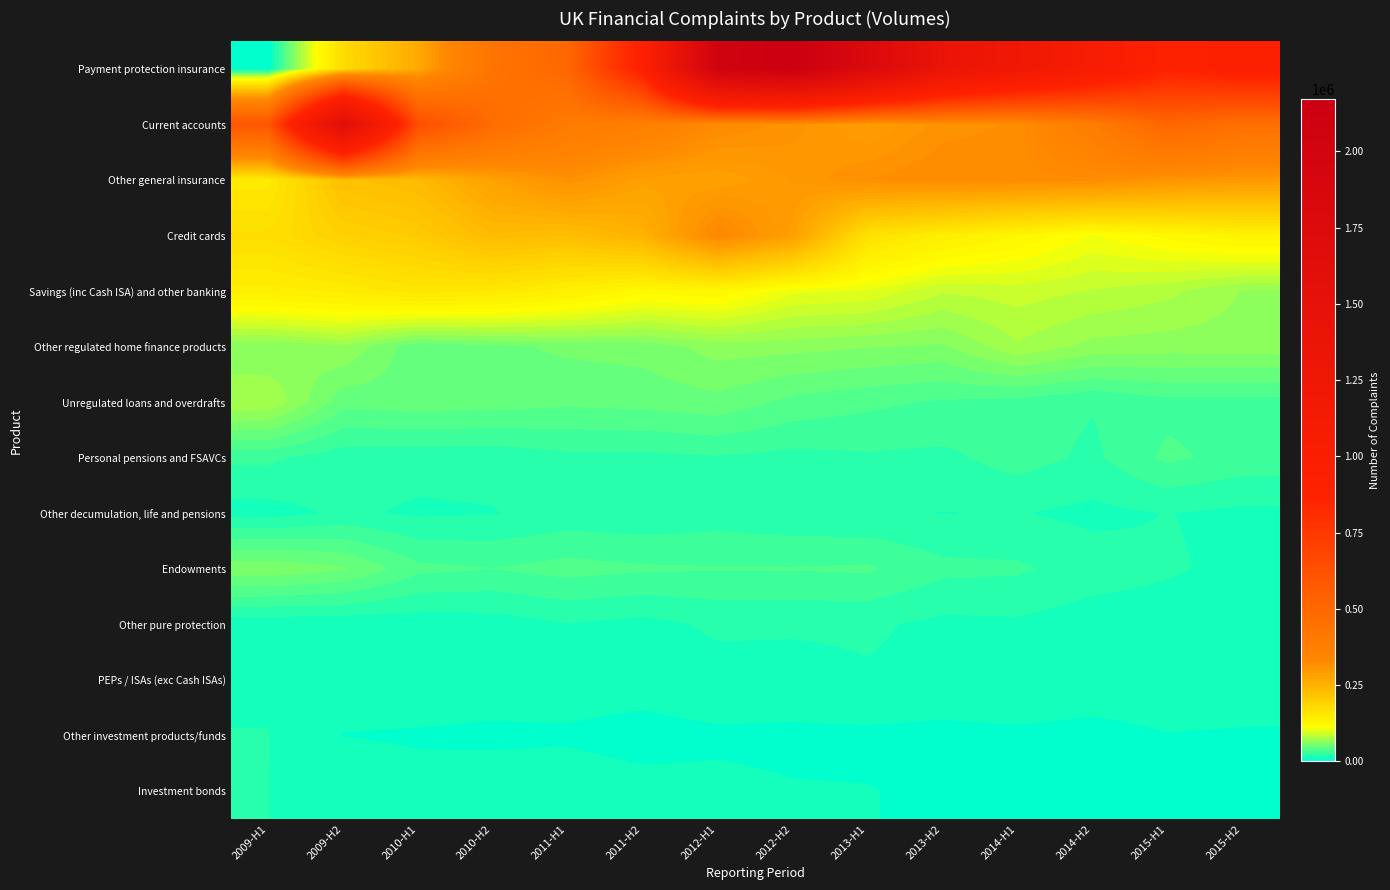

Reading right to left, transcribe all the data shown in this chart.

Payment protection insurance: 2015-H2=932298	2015-H1=879883	2014-H2=1058925	2014-H1=1236941	2013-H2=1391437	2013-H1=1791854	2012-H2=2171451	2012-H1=2060297	2011-H2=912166	2011-H1=501985	2010-H2=434335	2010-H1=266685	2009-H2=174286	2009-H1=0
Current accounts: 2015-H2=454276	2015-H1=506343	2014-H2=385876	2014-H1=314990	2013-H2=310012	2013-H1=286679	2012-H2=309536	2012-H1=323955	2011-H2=370595	2011-H1=395757	2010-H2=474429	2010-H1=634959	2009-H2=1627310	2009-H1=588876
Other general insurance: 2015-H2=296505	2015-H1=305142	2014-H2=319360	2014-H1=319720	2013-H2=321852	2013-H1=314141	2012-H2=297465	2012-H1=281060	2011-H2=284156	2011-H1=311900	2010-H2=281675	2010-H1=236181	2009-H2=227001	2009-H1=149115
Credit cards: 2015-H2=132988	2015-H1=121666	2014-H2=109488	2014-H1=127708	2013-H2=142114	2013-H1=165998	2012-H2=285015	2012-H1=331754	2011-H2=251391	2011-H1=229463	2010-H2=235712	2010-H1=206131	2009-H2=195082	2009-H1=171481
Savings (inc Cash ISA) and other banking: 2015-H2=67546	2015-H1=78992	2014-H2=84354	2014-H1=89200	2013-H2=86035	2013-H1=100984	2012-H2=104159	2012-H1=125734	2011-H2=123046	2011-H1=139334	2010-H2=152991	2010-H1=157459	2009-H2=146554	2009-H1=140721
Other regulated home finance products: 2015-H2=63604	2015-H1=63533	2014-H2=65094	2014-H1=74974	2013-H2=58097	2013-H1=59961	2012-H2=62389	2012-H1=63302	2011-H2=54335	2011-H1=52708	2010-H2=48788	2010-H1=44596	2009-H2=66881	2009-H1=59681
Unregulated loans and overdrafts: 2015-H2=31132	2015-H1=31242	2014-H2=26144	2014-H1=31021	2013-H2=32941	2013-H1=35944	2012-H2=39891	2012-H1=48253	2011-H2=45471	2011-H1=44260	2010-H2=46108	2010-H1=47467	2009-H2=45425	2009-H1=75575
Personal pensions and FSAVCs: 2015-H2=30558	2015-H1=35801	2014-H2=23543	2014-H1=29170	2013-H2=23427	2013-H1=24214	2012-H2=22731	2012-H1=24642	2011-H2=23099	2011-H1=23178	2010-H2=20009	2010-H1=20157	2009-H2=20529	2009-H1=27187
Other decumulation, life and pensions: 2015-H2=14949	2015-H1=17205	2014-H2=14728	2014-H1=17422	2013-H2=16739	2013-H1=18130	2012-H2=19029	2012-H1=21098	2011-H2=18985	2011-H1=20072	2010-H2=16518	2010-H1=15666	2009-H2=18596	2009-H1=13558
Endowments: 2015-H2=14906	2015-H1=17985	2014-H2=21392	2014-H1=26845	2013-H2=27809	2013-H1=35250	2012-H2=34512	2012-H1=34578	2011-H2=35188	2011-H1=37366	2010-H2=34161	2010-H1=36208	2009-H2=52091	2009-H1=57366
Other pure protection: 2015-H2=11975	2015-H1=12553	2014-H2=12272	2014-H1=15424	2013-H2=14791	2013-H1=18509	2012-H2=18291	2012-H1=18490	2011-H2=14253	2011-H1=16667	2010-H2=12465	2010-H1=11574	2009-H2=10773	2009-H1=10571
PEPs / ISAs (exc Cash ISAs): 2015-H2=11848	2015-H1=13976	2014-H2=13838	2014-H1=16941	2013-H2=14160	2013-H1=15867	2012-H2=13328	2012-H1=13552	2011-H2=11739	2011-H1=12058	2010-H2=11268	2010-H1=12341	2009-H2=11144	2009-H1=15240
Other investment products/funds: 2015-H2=7844	2015-H1=8169	2014-H2=5699	2014-H1=6446	2013-H2=6224	2013-H1=6786	2012-H2=6917	2012-H1=7222	2011-H2=5838	2011-H1=7511	2010-H2=7469	2010-H1=7837	2009-H2=8366	2009-H1=17217
Investment bonds: 2015-H2=6202	2015-H1=6950	2014-H2=6988	2014-H1=8172	2013-H2=7194	2013-H1=8738	2012-H2=8949	2012-H1=10126	2011-H2=10885	2011-H1=12306	2010-H2=11241	2010-H1=10469	2009-H2=12760	2009-H1=16986